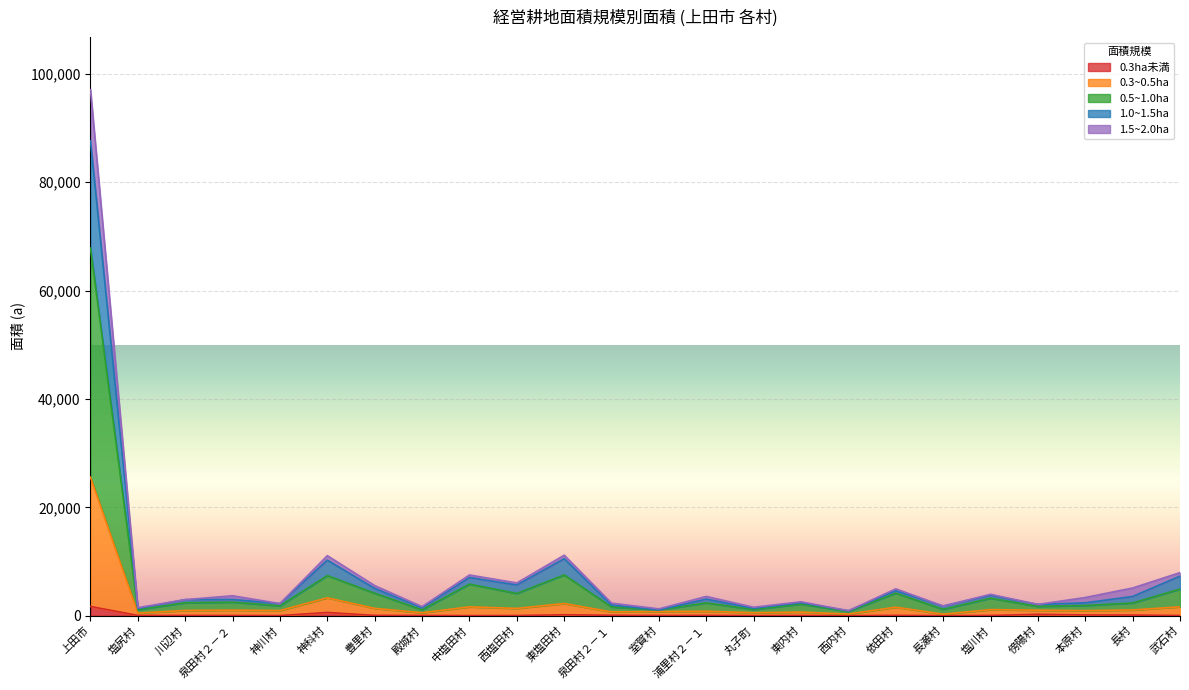

At which category is the sum across all series the highest?

上田市